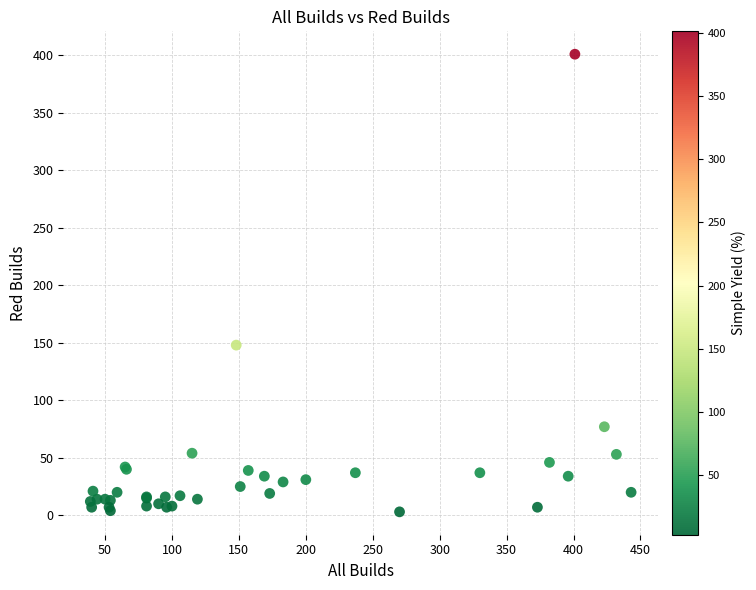

What Y value in the scatter plot is closest to 202?

148